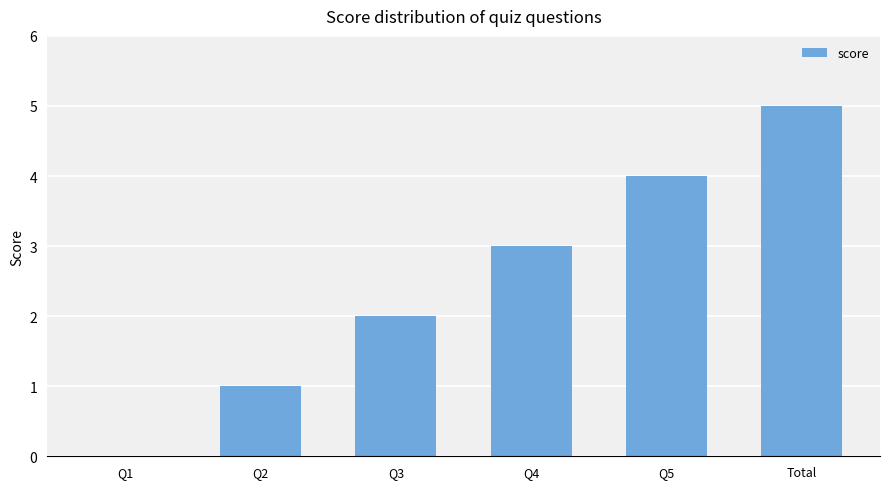

What is the sum of all values?

15